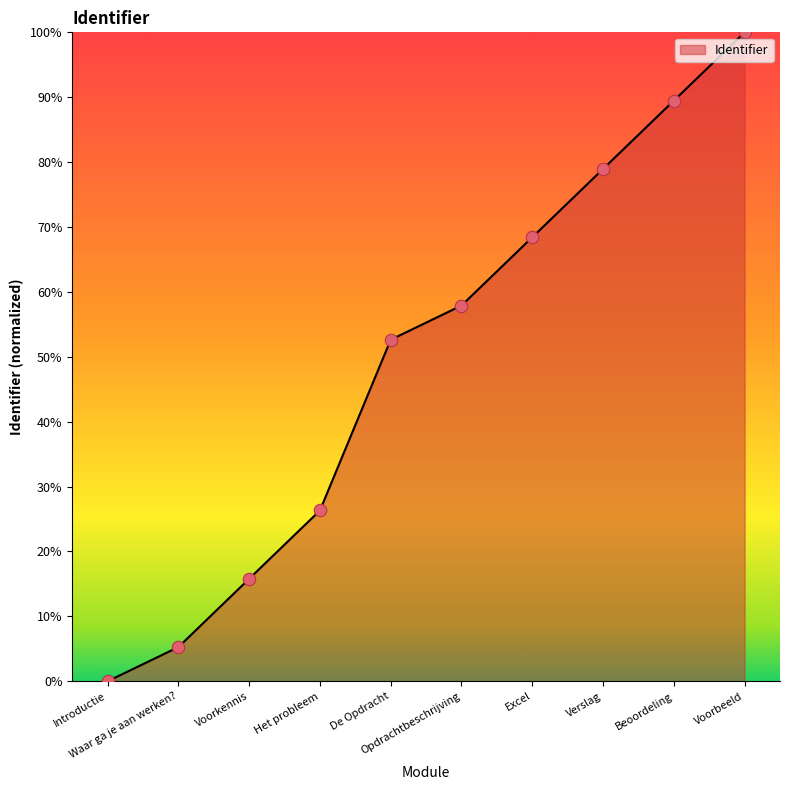

What is the ratio of the value at Opdrachtbeschrijving to the value at Waar ga je aan werken??

11.0